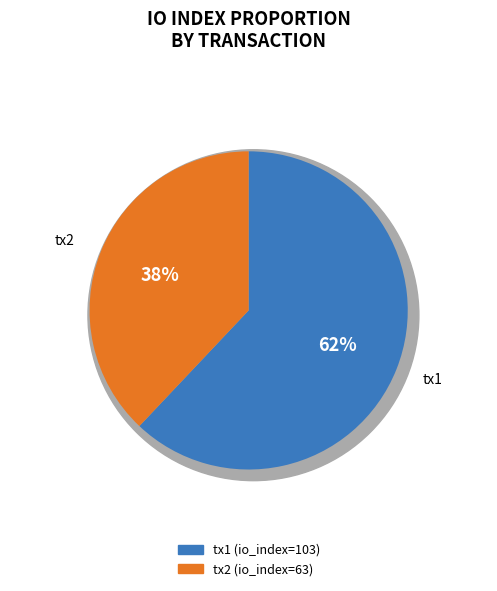

How many slices are in this pie chart?

2